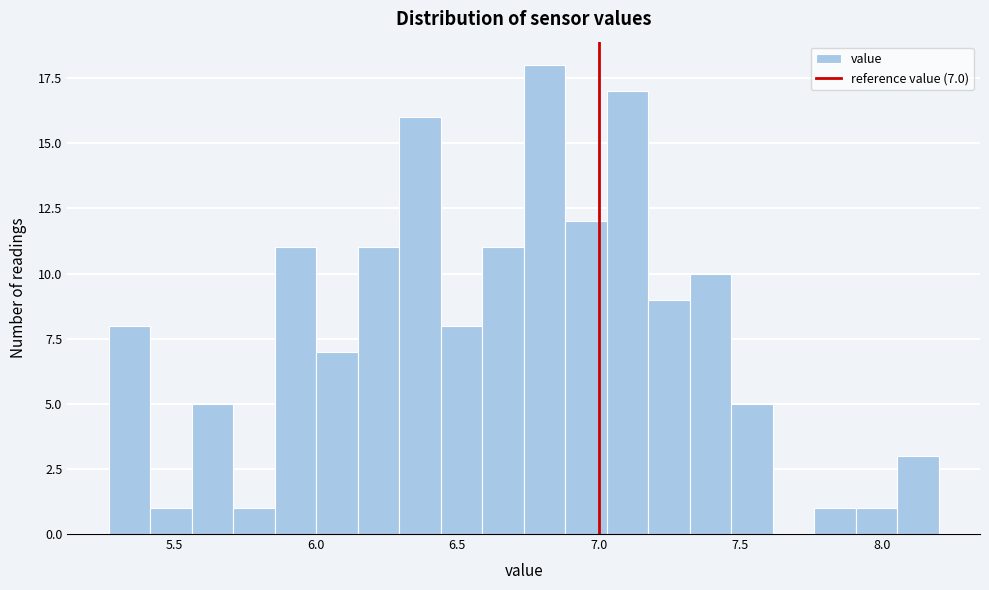

Read against the x-axis, roughly where is the centre of the tallest bar?

6.80